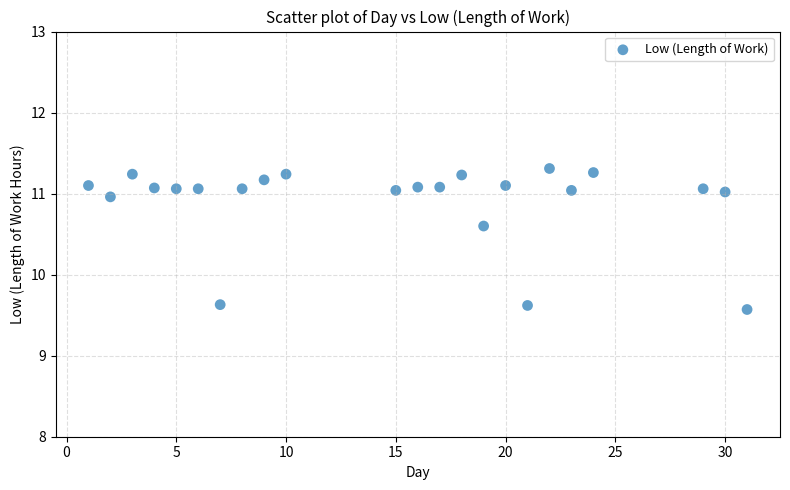

What is the range of Y values (max minus min)?

1.7